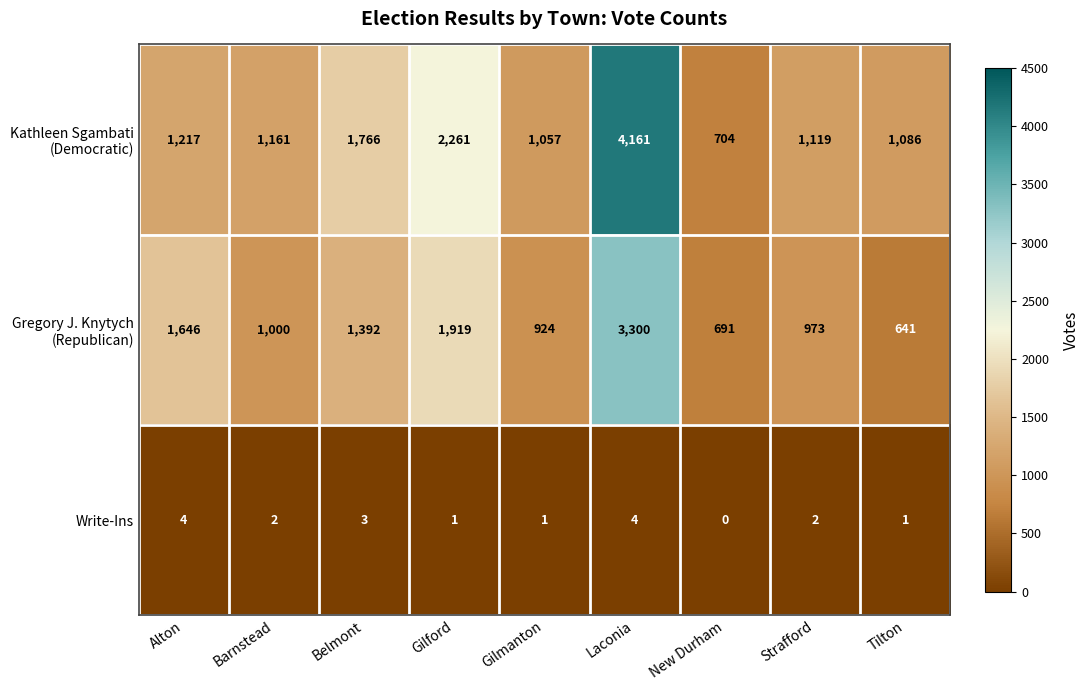

Count the Write-Ins values in the range 1 to 3.

6